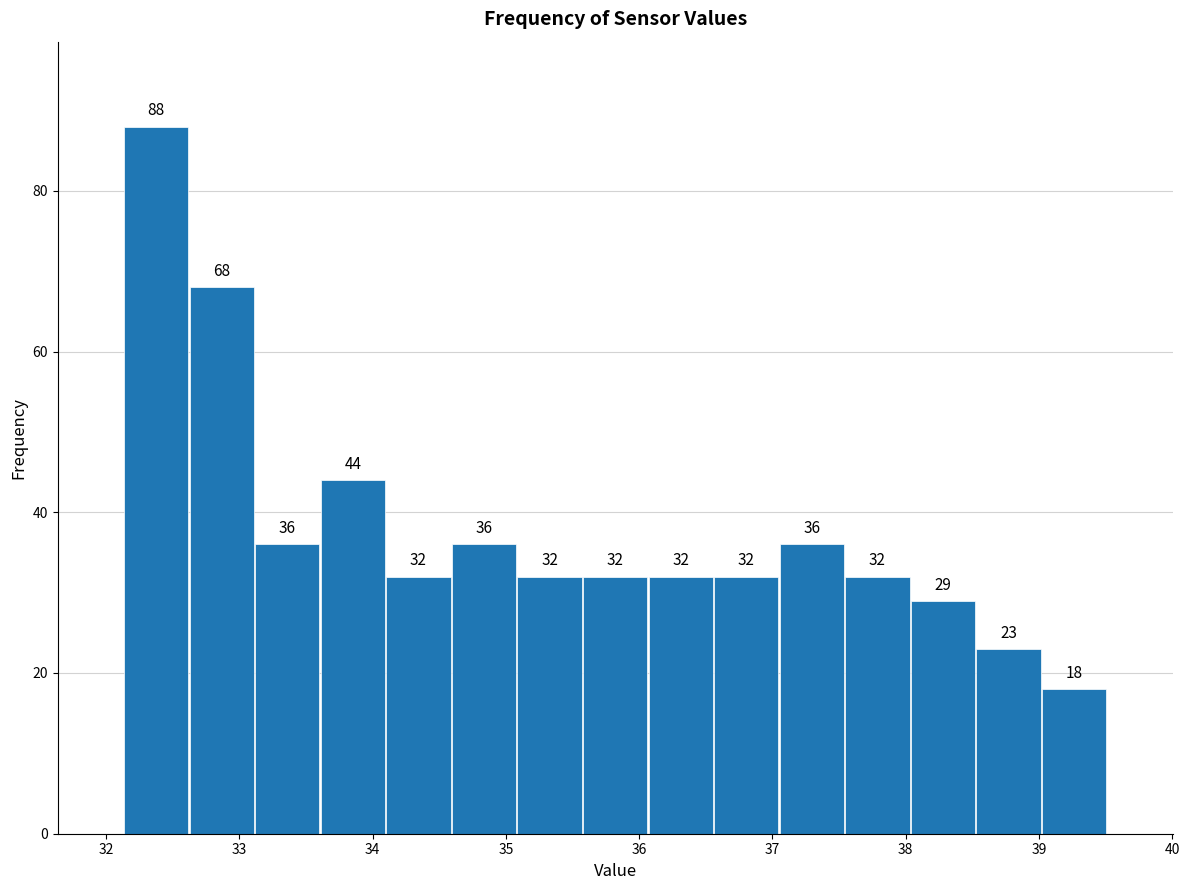

What is the height of the bar covering 35.1 to 35.6 on the x-axis? The bar edges are not printed on the chart, so give them approximately, as read against the axis.

32